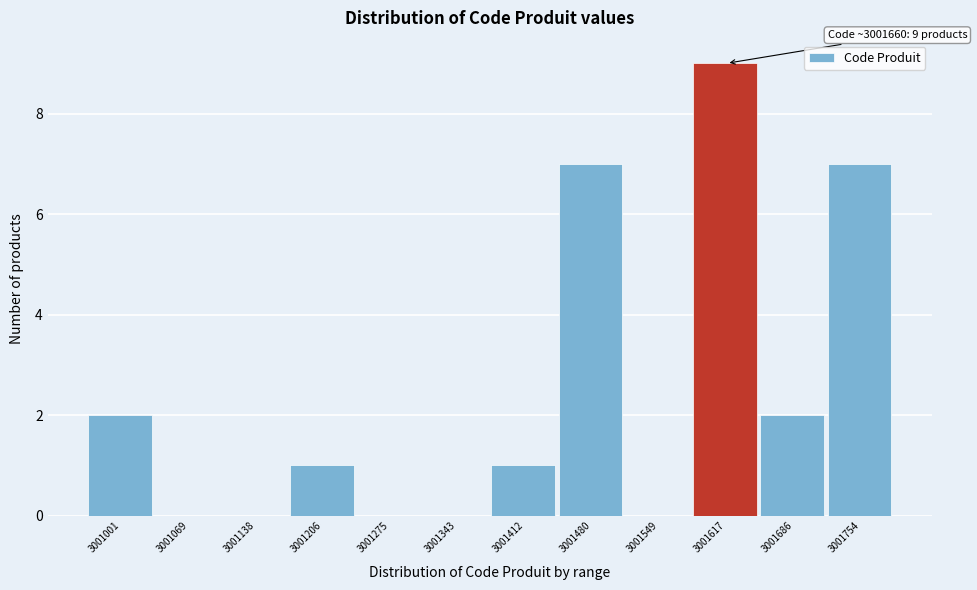

Reading left to right, list all the values displayed in this chart.

3001001=2	3001069=0	3001138=0	3001206=1	3001275=0	3001343=0	3001412=1	3001480=7	3001549=0	3001617=9	3001686=2	3001754=7